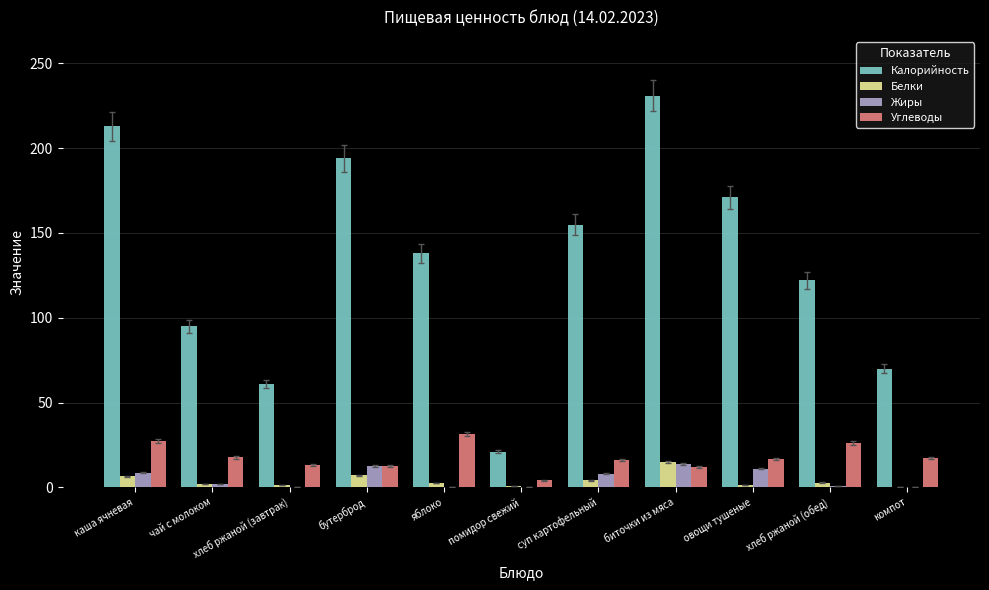

What are all the series names shown in the legend?

Калорийность, Белки, Жиры, Углеводы